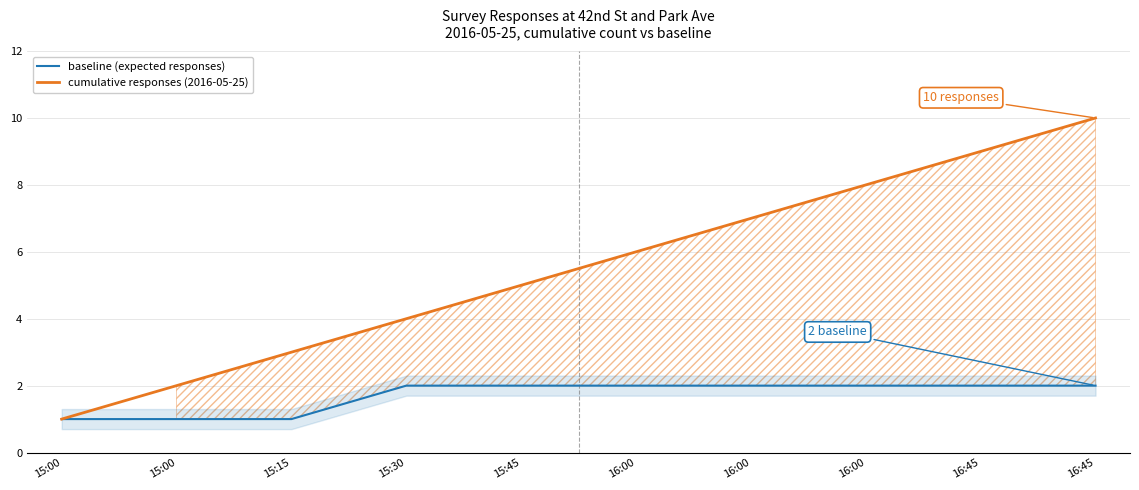

Reading left to right, extract all data points from this chart.

baseline (expected responses): 1	1	1	2	2	2	2	2	2	2
cumulative responses (2016-05-25): 1	2	3	4	5	6	7	8	9	10